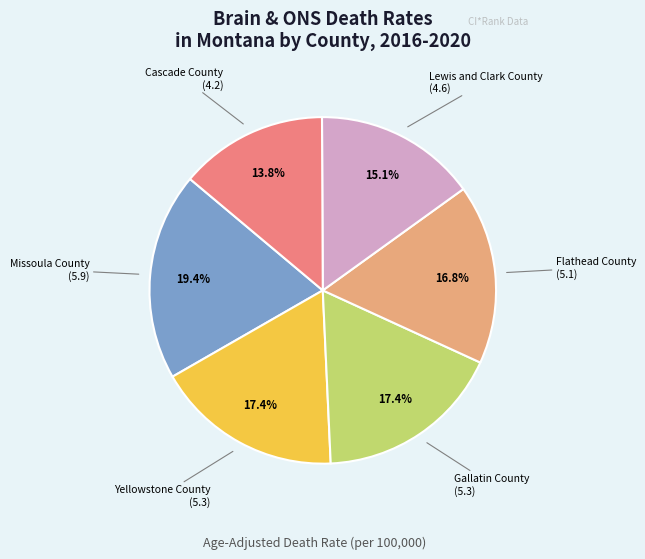

Is there any slice that represents more than half of the pie?

No